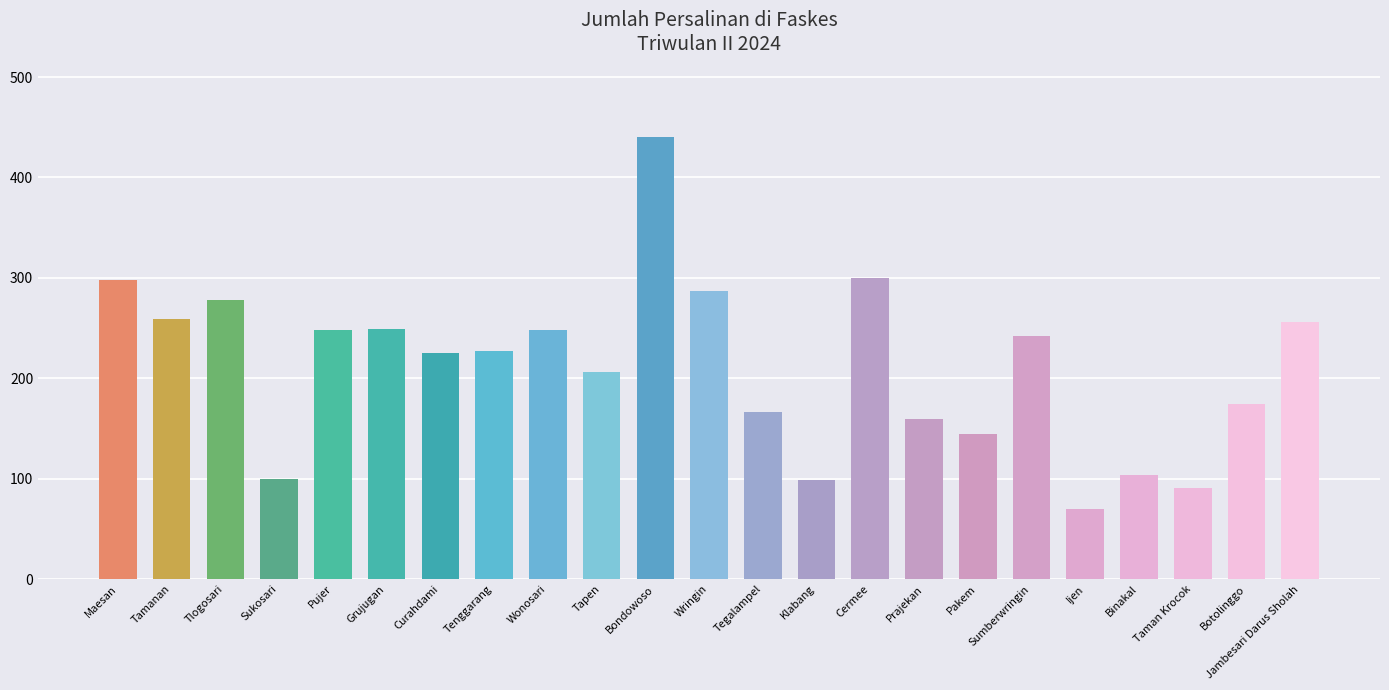

What is the greatest value displayed?

440